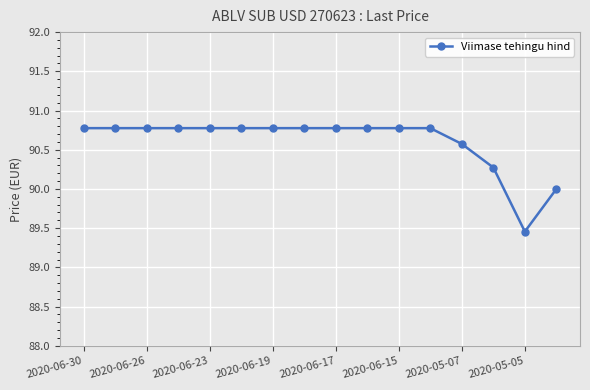

What is the sum of all values?

1449.6